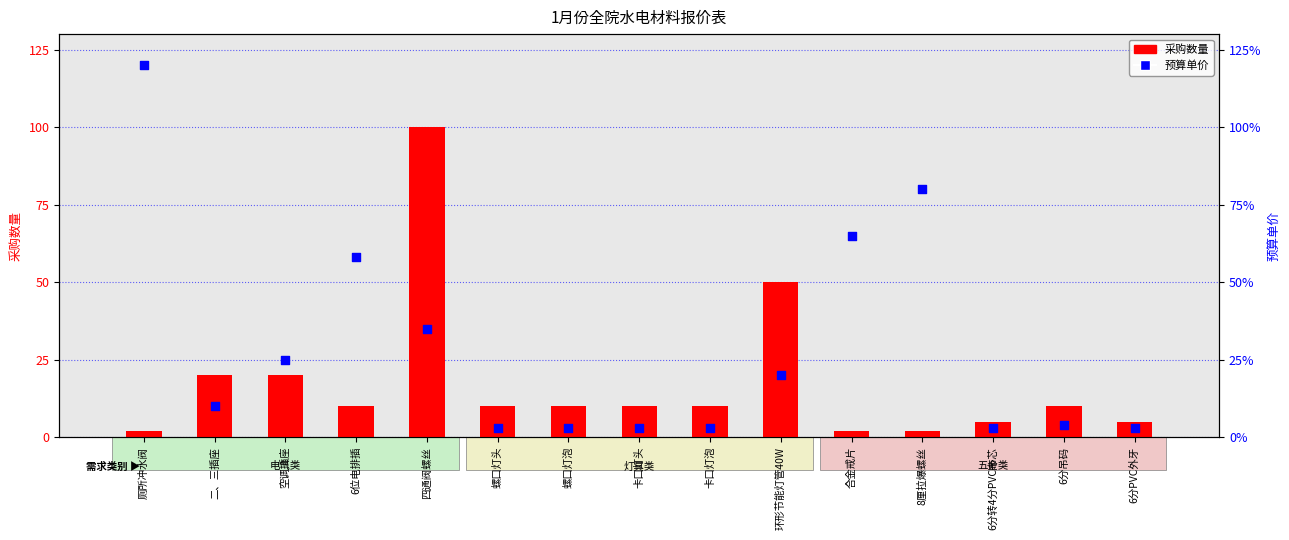

Which series has the largest total across all categories?

预算单价